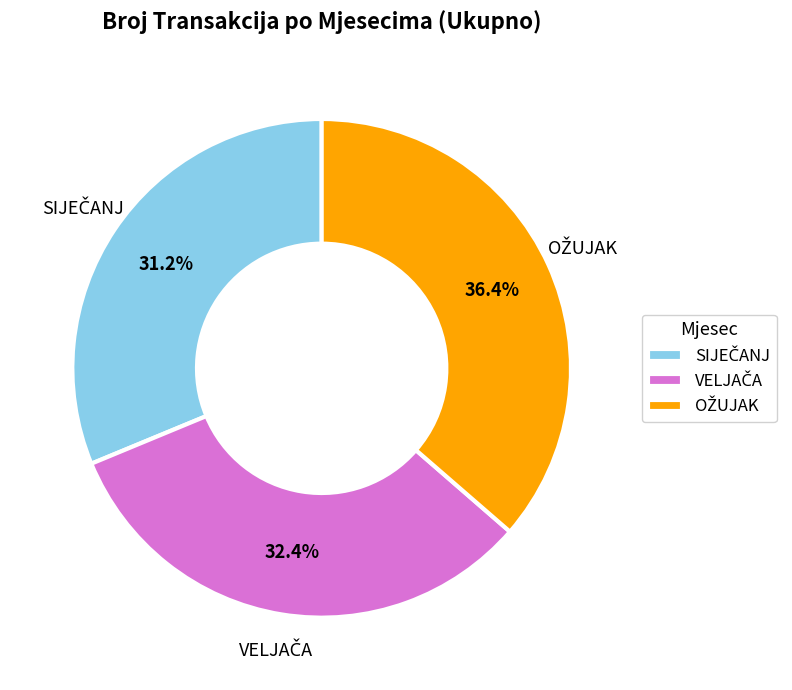

Is there any slice that represents more than half of the pie?

No